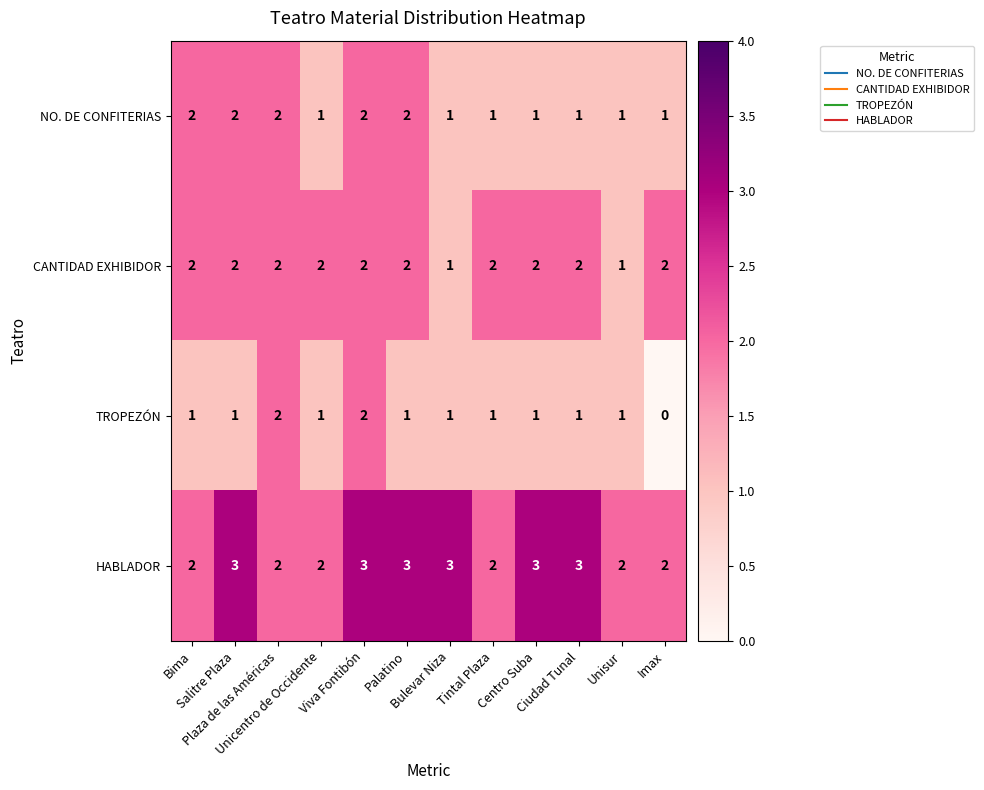

List the series in order of their overall mean, highest first.

HABLADOR, CANTIDAD EXHIBIDOR, NO. DE CONFITERIAS, TROPEZÓN